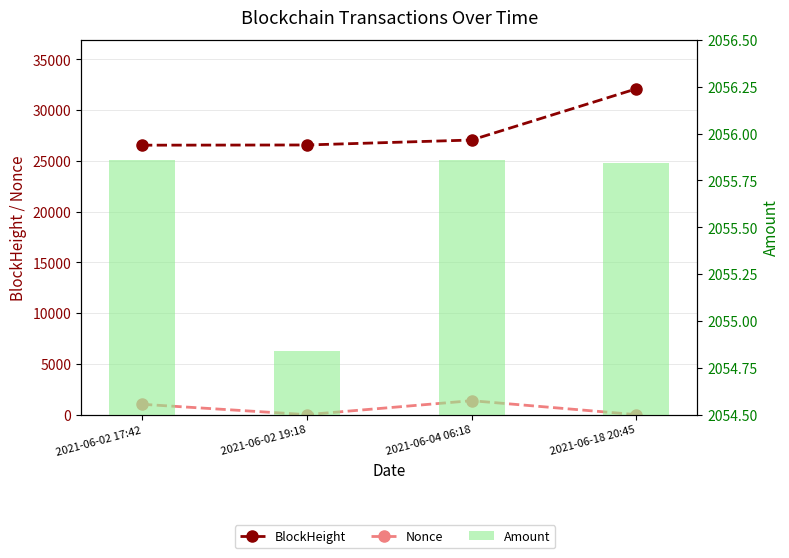

What is the total value across all series at 2021-06-02 17:42?

29618.9